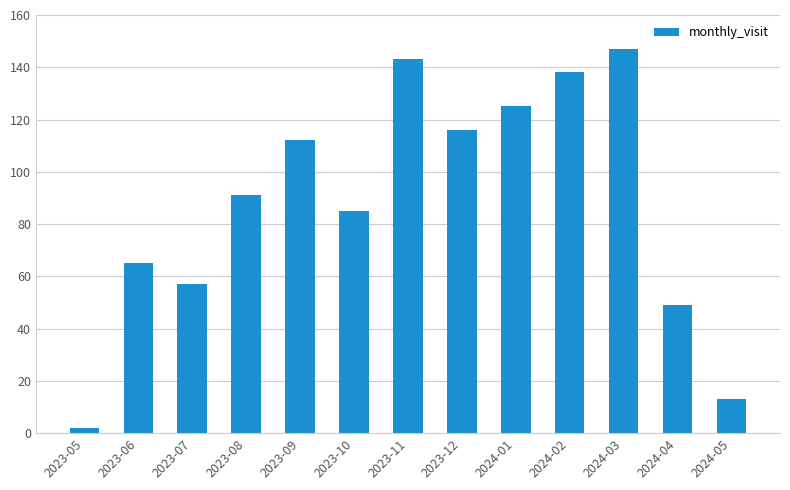

What is the value of the 2nd bar from the left?

65